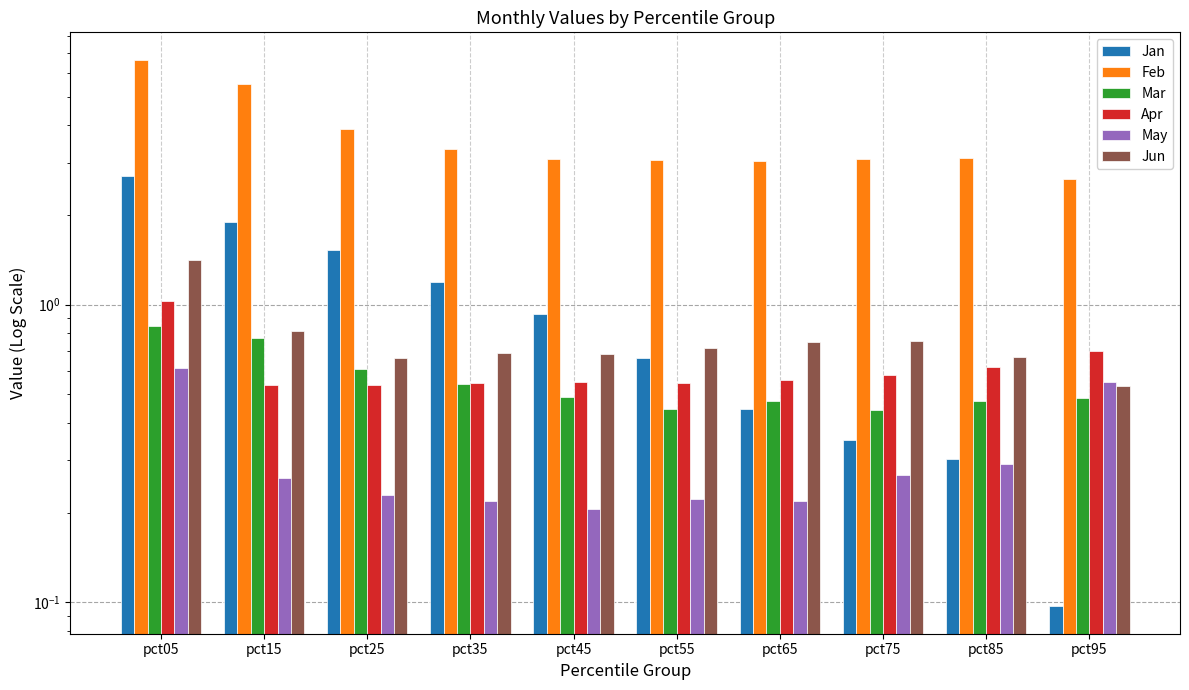

Are the bars horizontal?

No